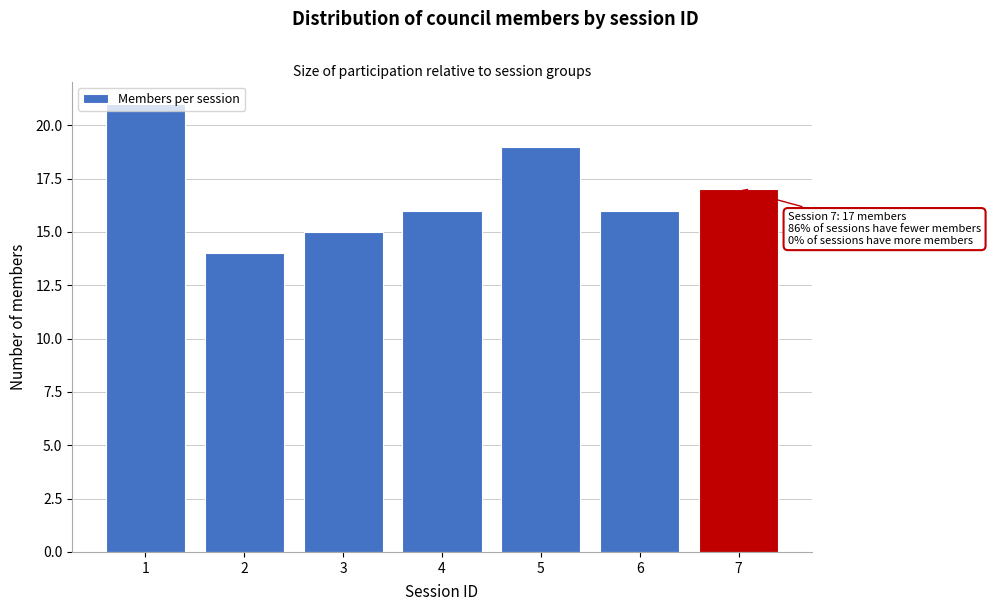

Between 5 and 3, which is larger?

5